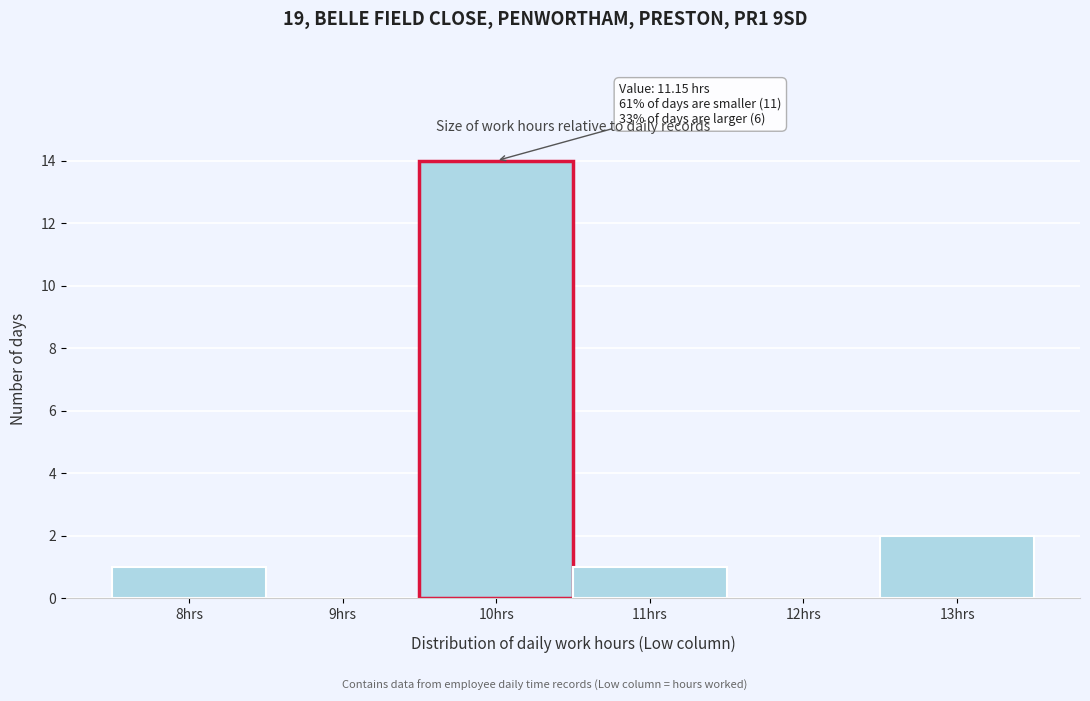

Reading left to right, extract all data points from this chart.

8hrs=1	9hrs=0	10hrs=14	11hrs=1	12hrs=0	13hrs=2